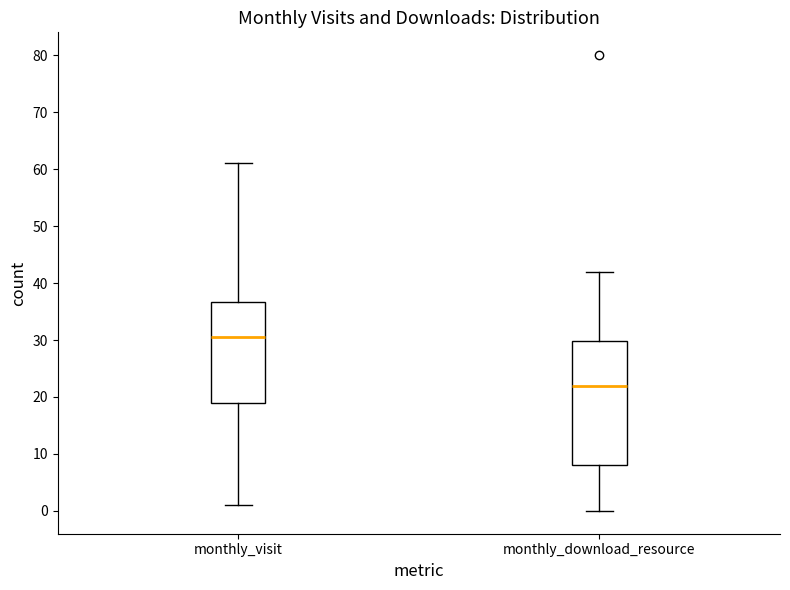

Reading left to right, transcribe this box plot: for each box, give where its median line is, the range the box spans, and where its two whiskers end, as read against the y-axis. The values are not printed on the chart, so give them approximately, as read against the axis.

monthly_visit: median 31, box 19 to 37, whiskers 1 to 61
monthly_download_resource: median 22, box 8 to 30, whiskers 0 to 42